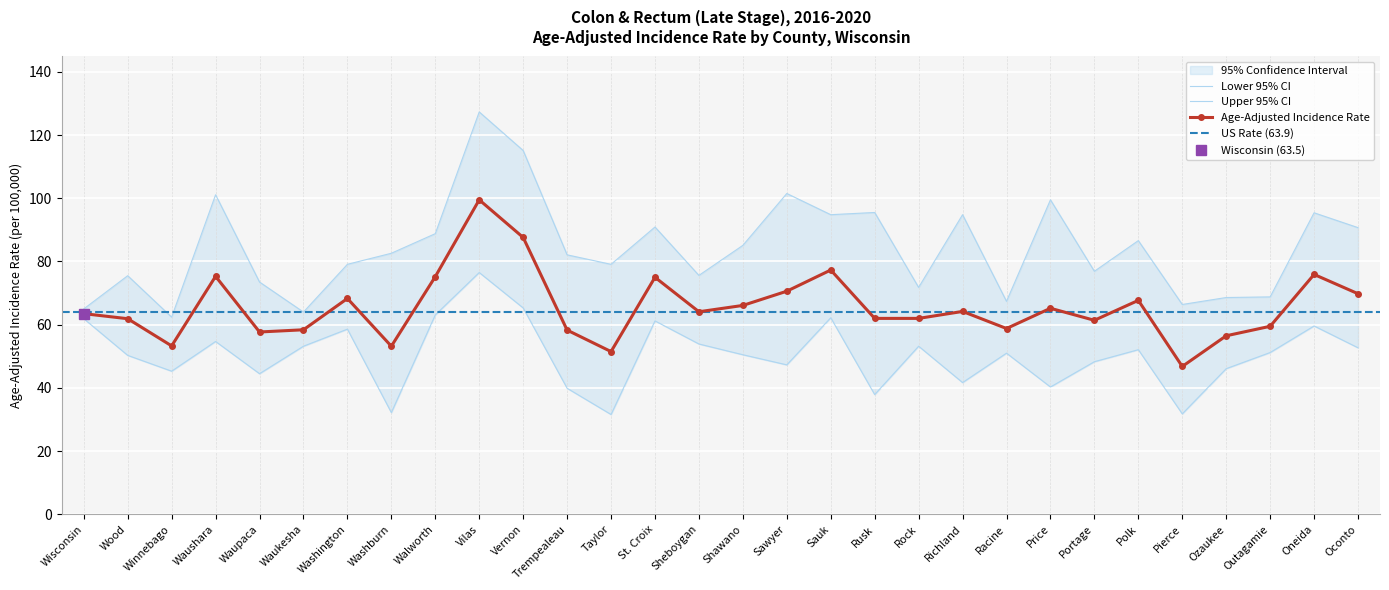

What is the sum of all Lower 95% CI values?

1518.1